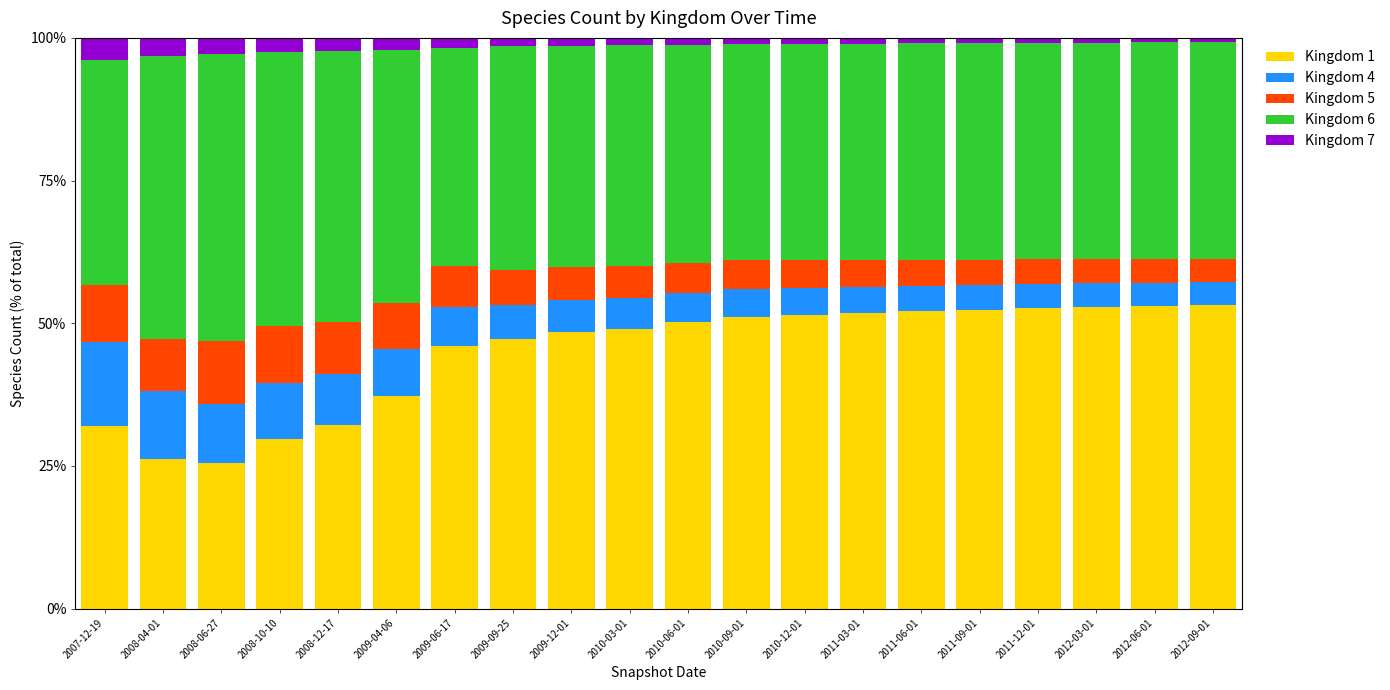

Are the bars grouped side by side (vs. stacked)?

No